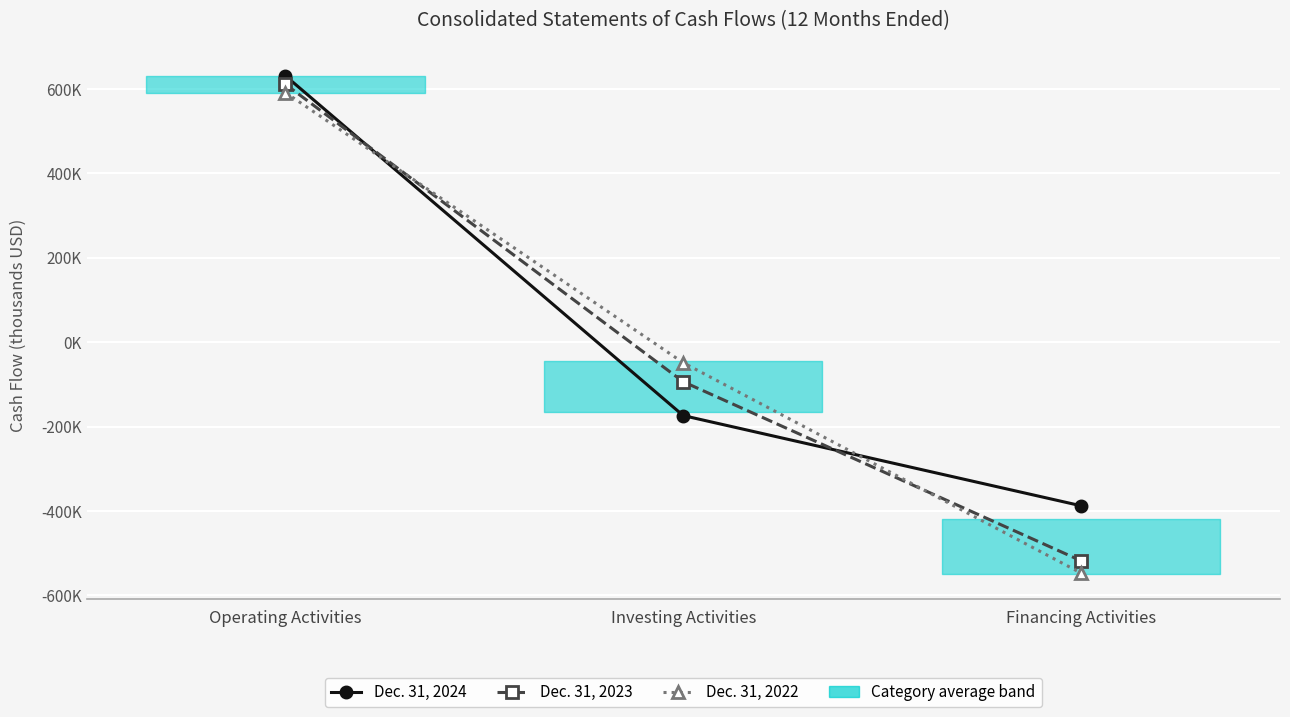

Rank the series by their maximum value, from highest to lowest.

Dec. 31, 2024, Dec. 31, 2023, Dec. 31, 2022